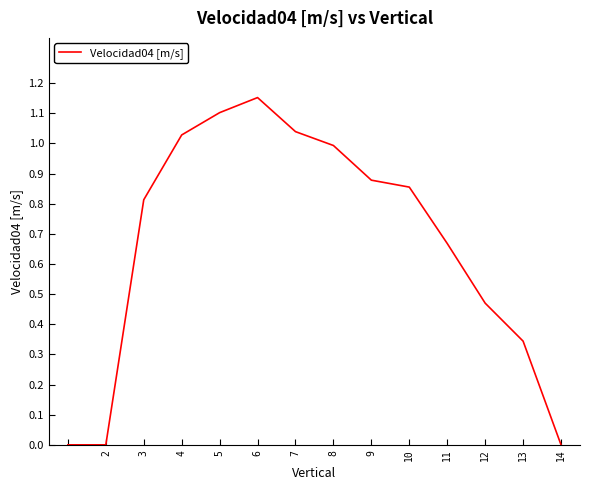

What is the value of the 13th point from the left?

0.3